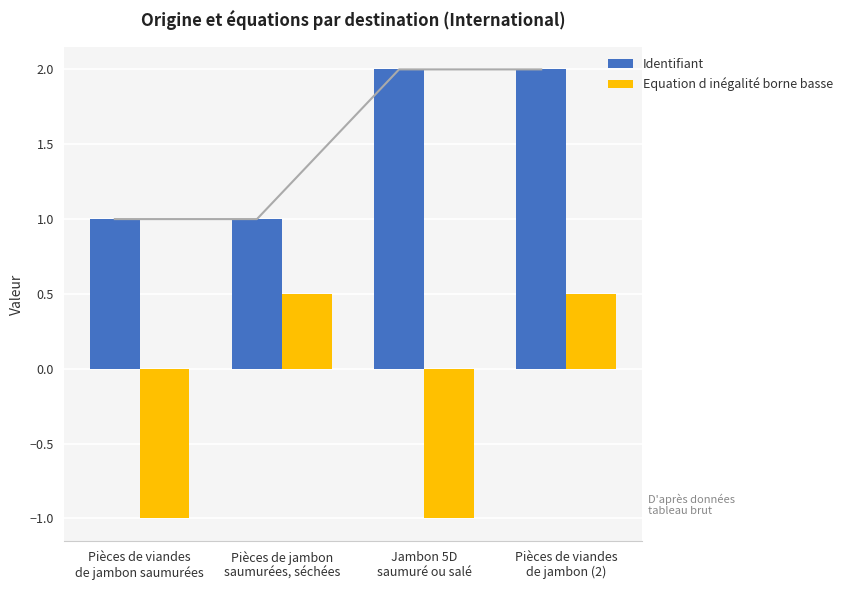

Which has a higher value, Pièces de jambon
saumurées, séchées or Pièces de viandes
de jambon (2)?

Pièces de viandes
de jambon (2)